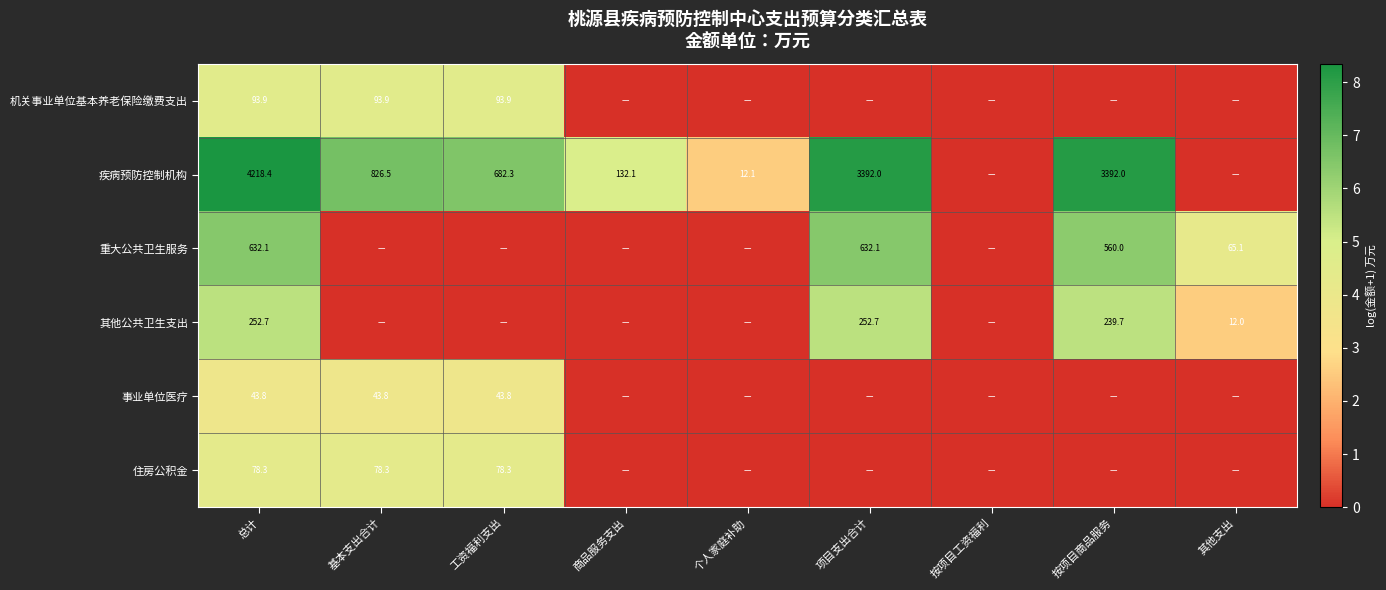

True or false: 住房公积金 has a value of 127.9 at 总计.

False